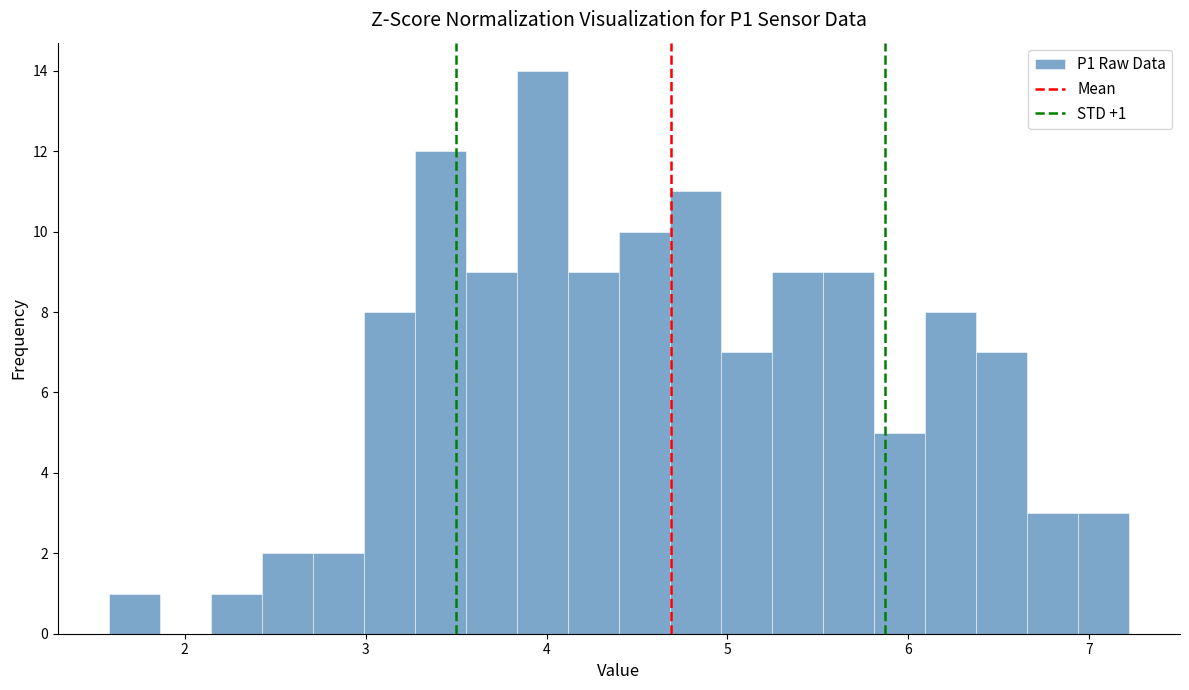

Read against the x-axis, roughly where is the centre of the tallest bar?

4.0